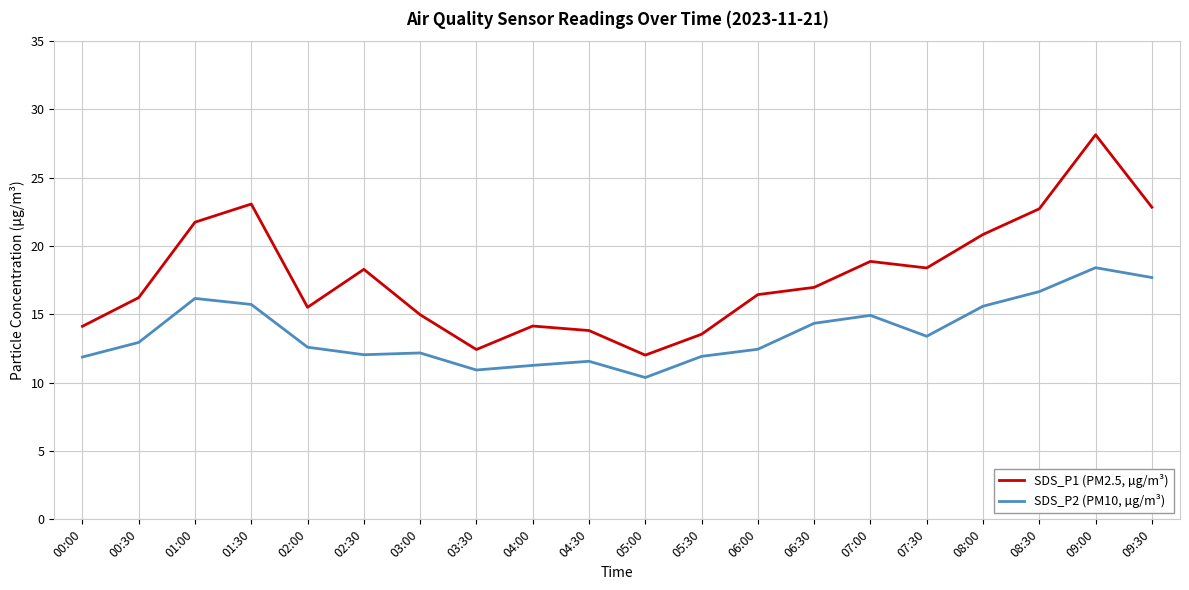

What are all the series names shown in the legend?

SDS_P1 (PM2.5, µg/m³), SDS_P2 (PM10, µg/m³)